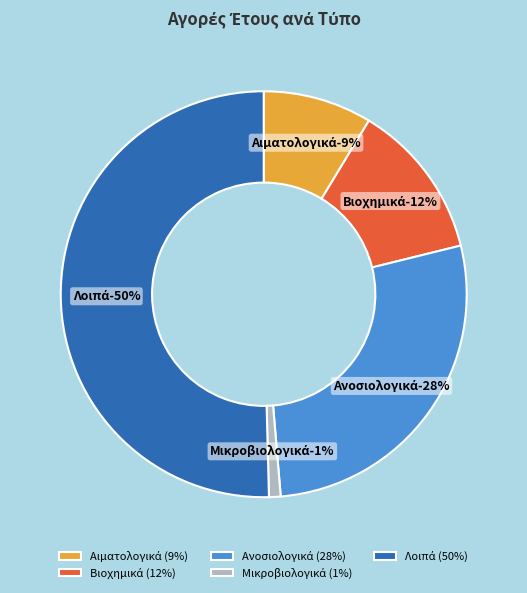

True or false: Βιοχημικά accounts for 23% of the total.

False